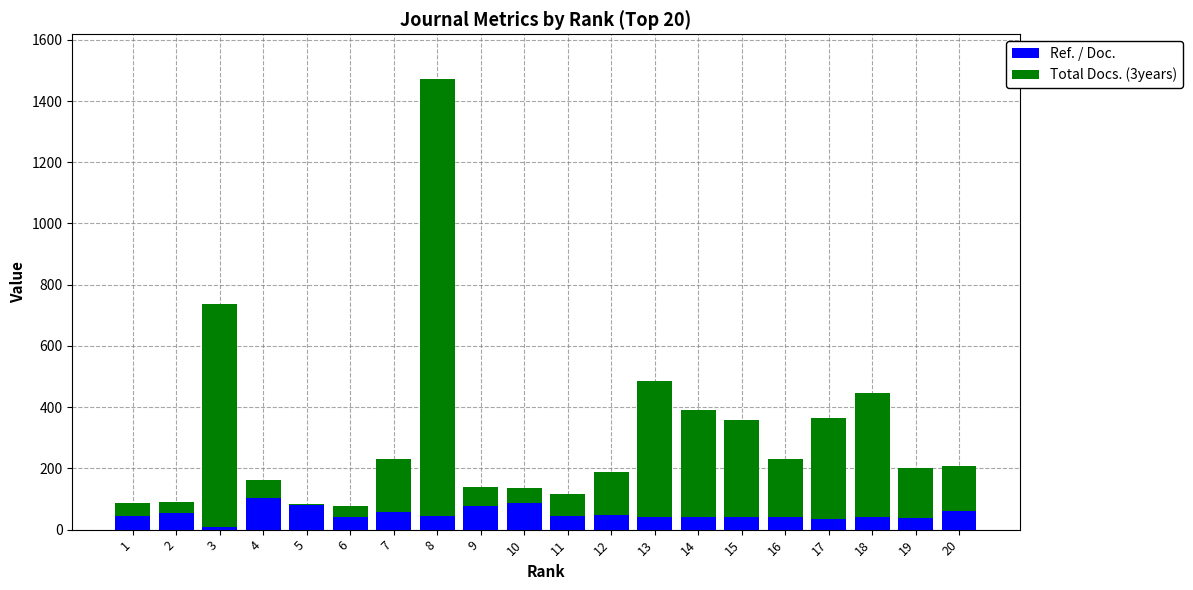

What are all the series names shown in the legend?

Ref. / Doc., Total Docs. (3years)